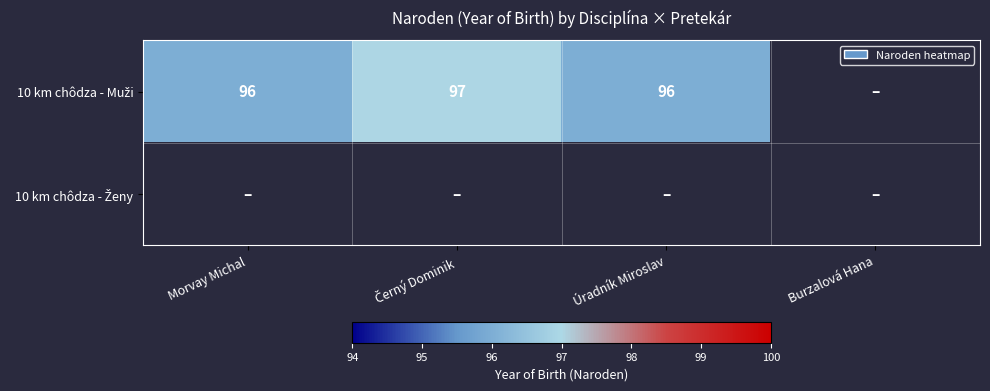

Rank the series by their average value, from highest to lowest.

10 km chôdza - Muži, 10 km chôdza - Ženy